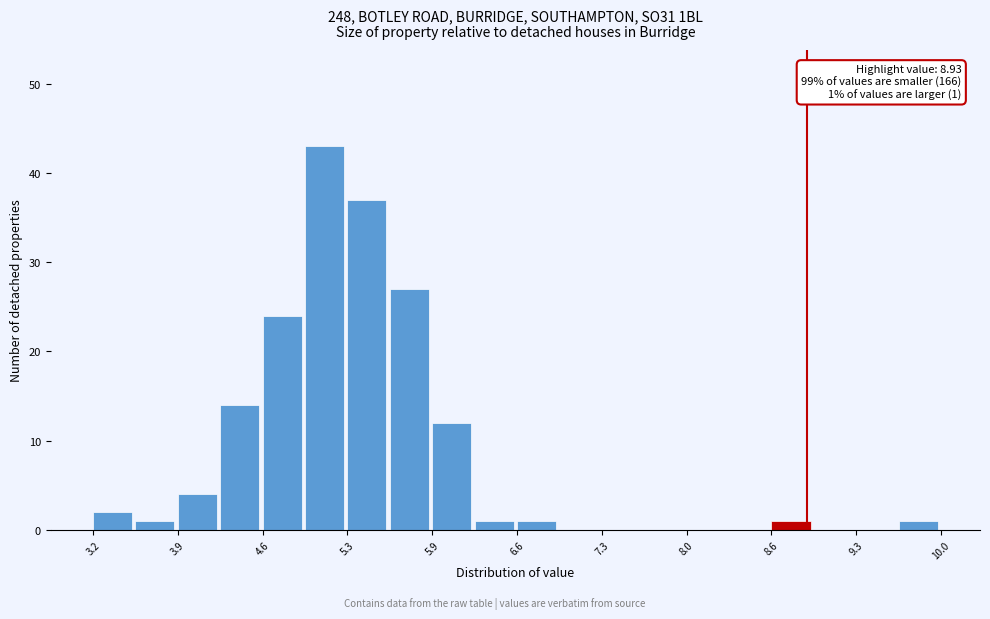

Around what value on the x-axis is the tallest bar? Give the approximate position of its centre, as read against the axis.

5.1